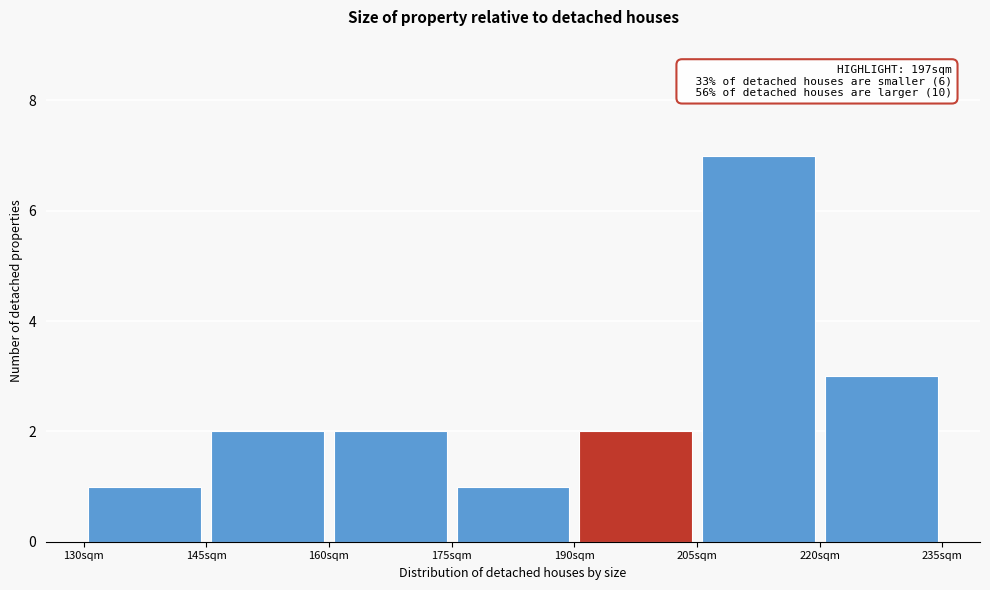

Which range on the x-axis has the tallest bar?

205 to 220